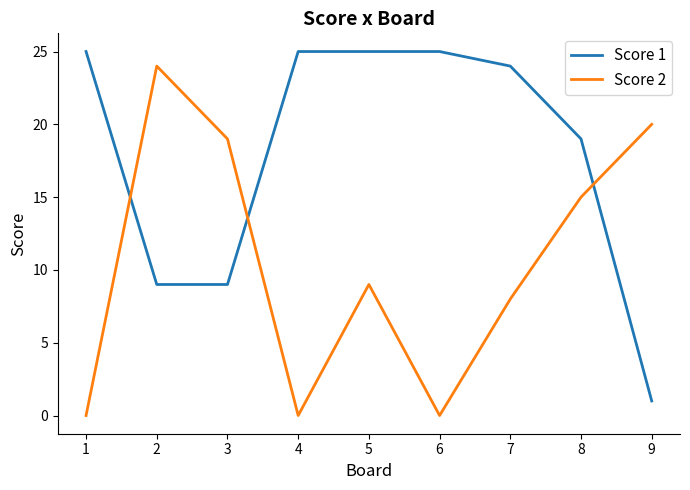

How many categories are shown in the chart?

9